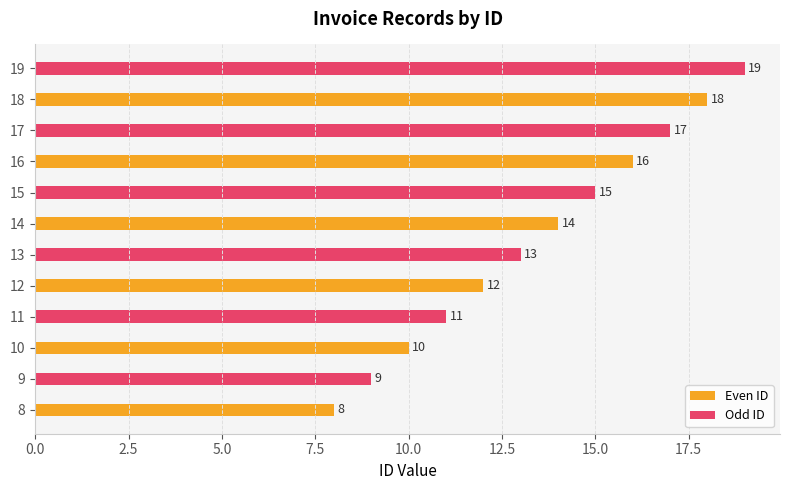

At which category is the sum across all series the highest?

18